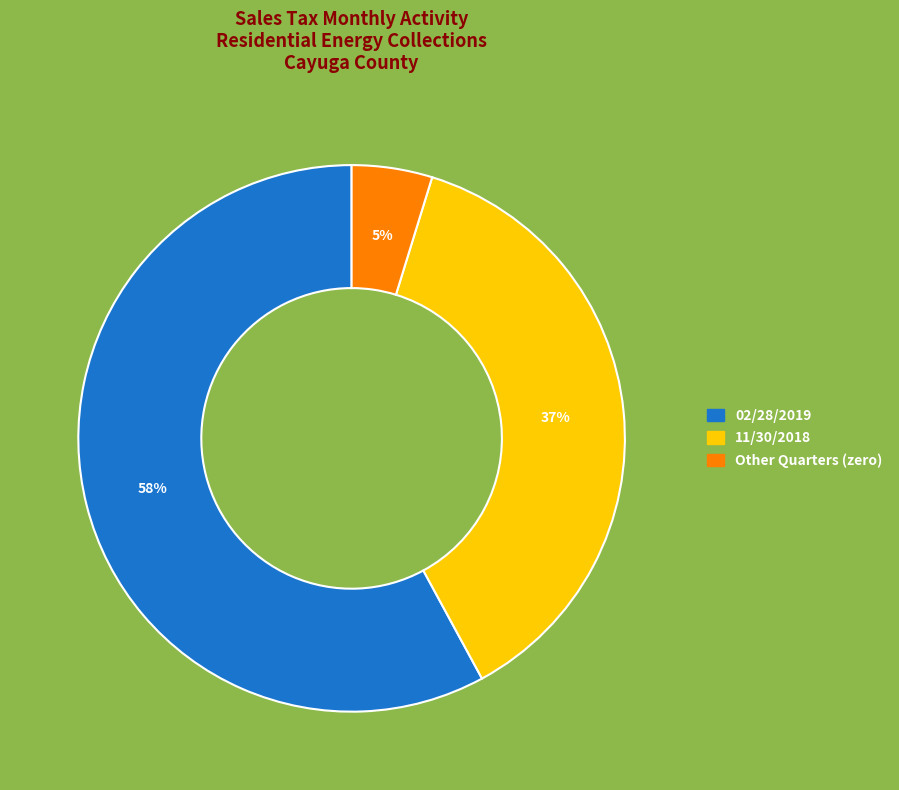

To the nearest percent, what is the average slice percentage?

33%